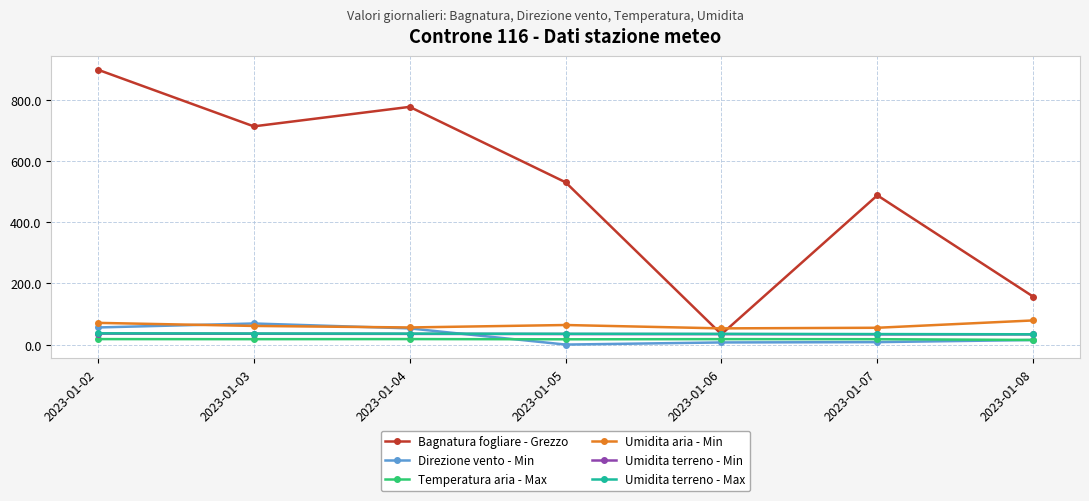

What is the sum of all Umidita aria - Min values?

439.0